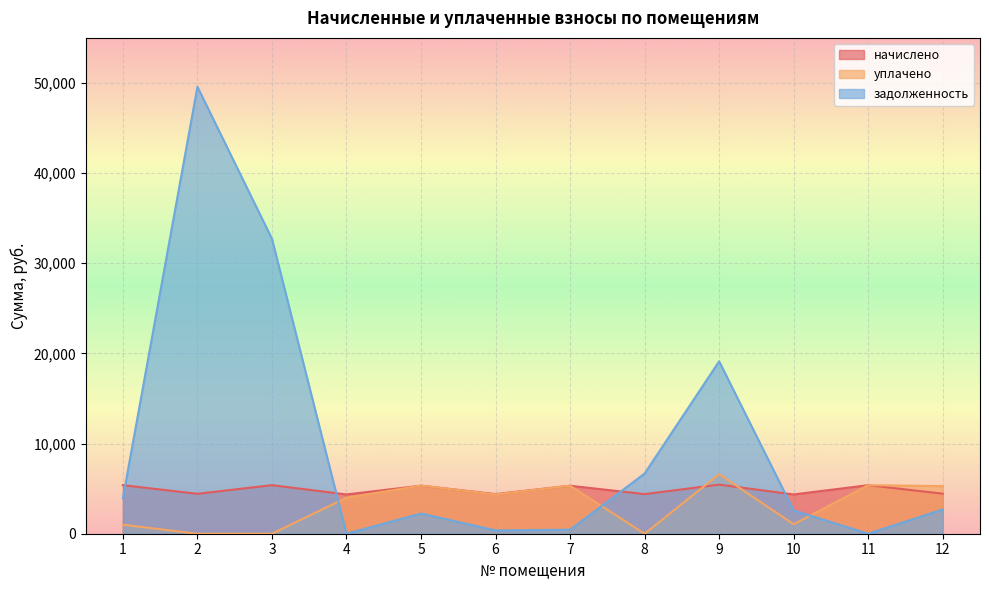

List the labels in order of уплачено value, largest first.

9, 11, 5, 7, 12, 6, 4, 10, 1, 2, 3, 8